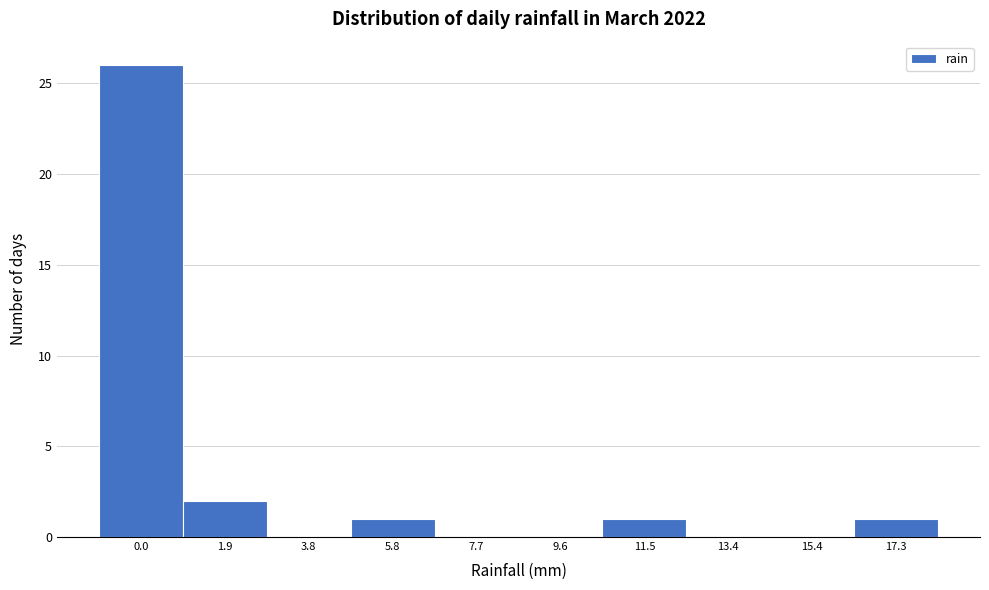

Reading left to right, extract all data points from this chart.

0.0=26	1.9=2	3.8=0	5.8=1	7.7=0	9.6=0	11.5=1	13.4=0	15.4=0	17.3=1